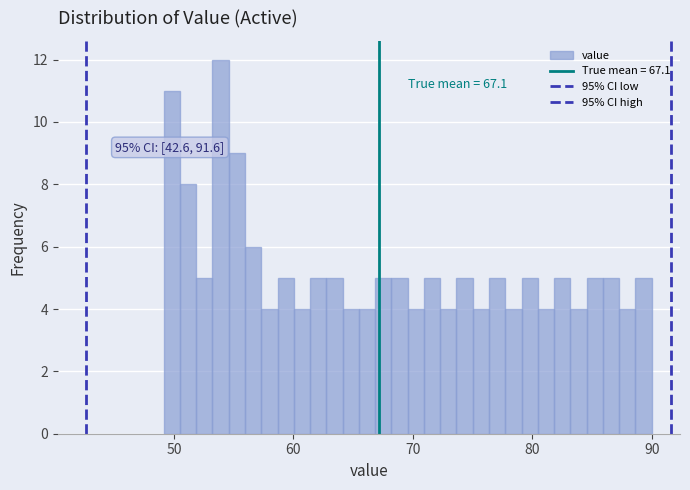

Around what value on the x-axis is the tallest bar? Give the approximate position of its centre, as read against the axis.

54